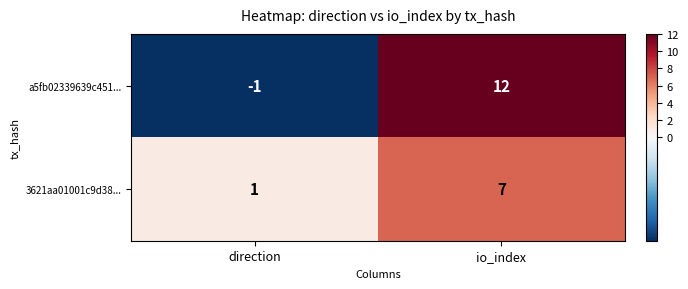

What is the sum of all 3621aa01001c9d38... values?

8